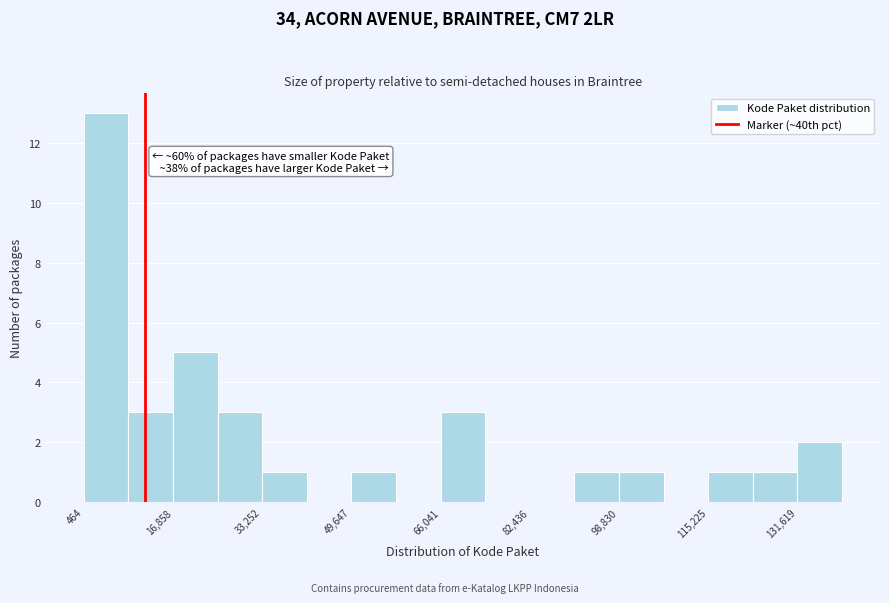

Over which range of the x-axis is the bar tallest?

0 to 8000